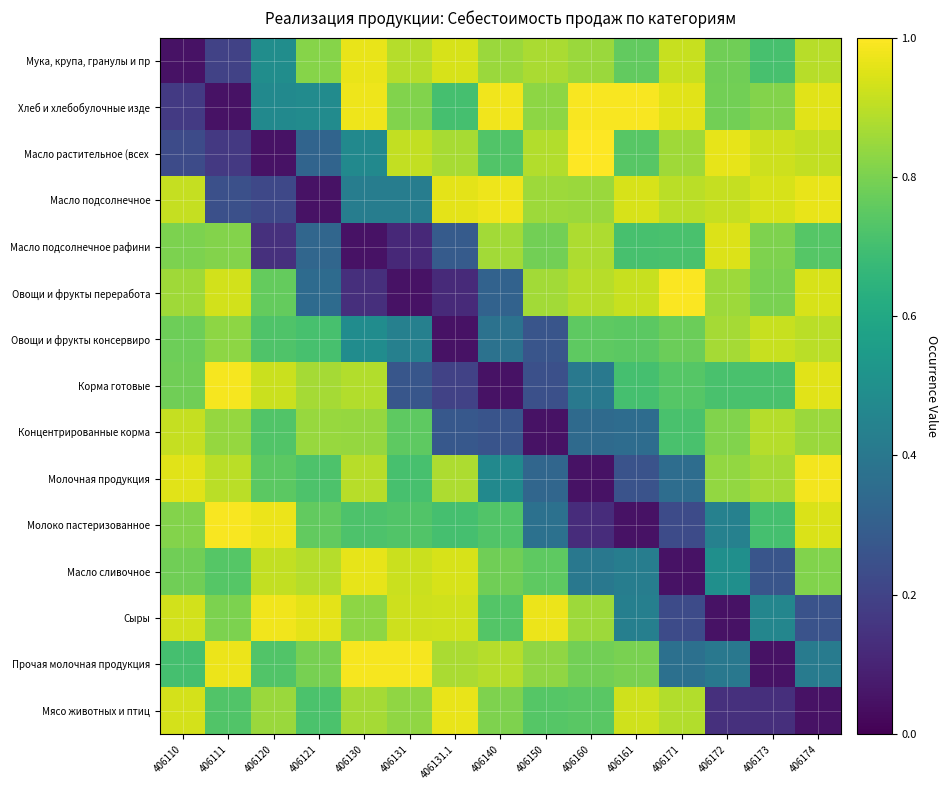

List the series in order of their peak value, highest first.

Масло растительное (всех, Овощи и фрукты переработа, Хлеб и хлебобулочные изде, Молоко пастеризованное, Корма готовые, Прочая молочная продукция, Молочная продукция, Сыры, Масло подсолнечное, Мука, крупа, гранулы и пр, Мясо животных и птиц, Масло сливочное, Масло подсолнечное рафини, Овощи и фрукты консервиро, Концентрированные корма